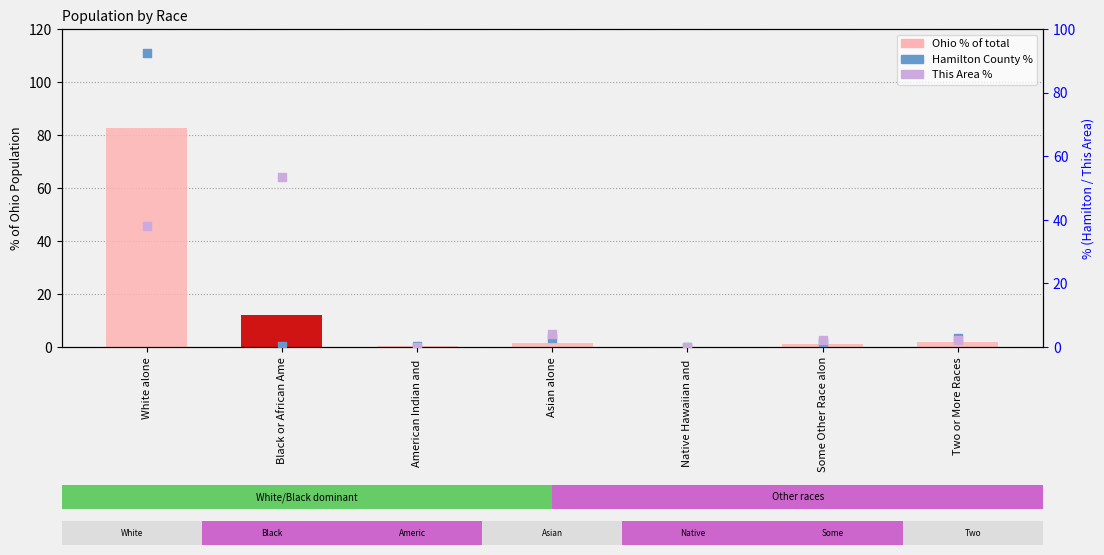

What is the total value across all series at Native Hawaiian and ?

0.1